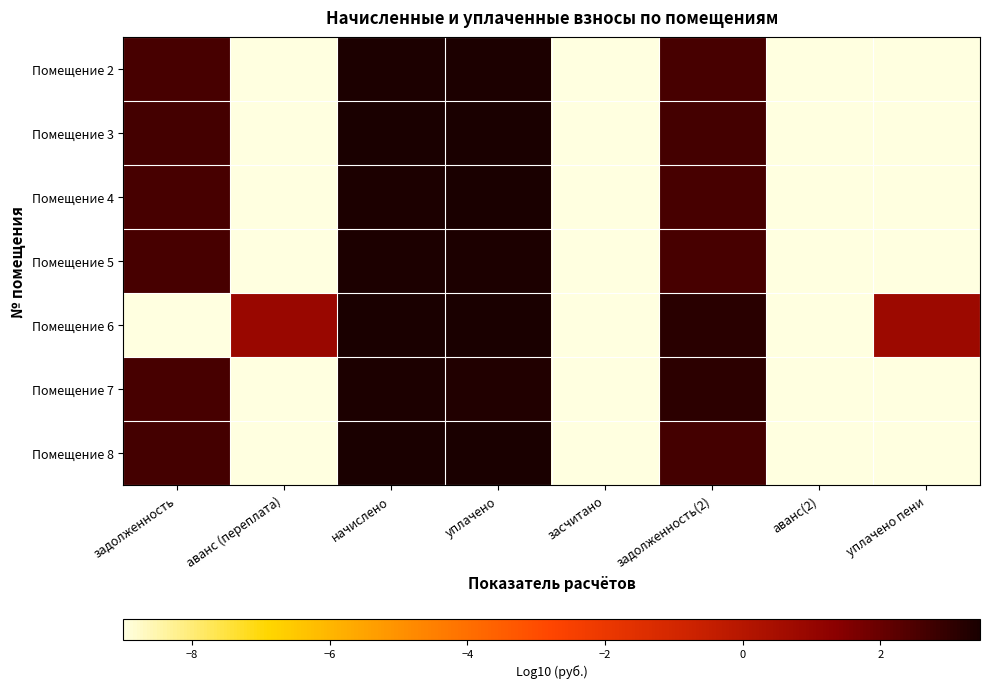

What is the total value across all series at задолженность(2)?

19.3